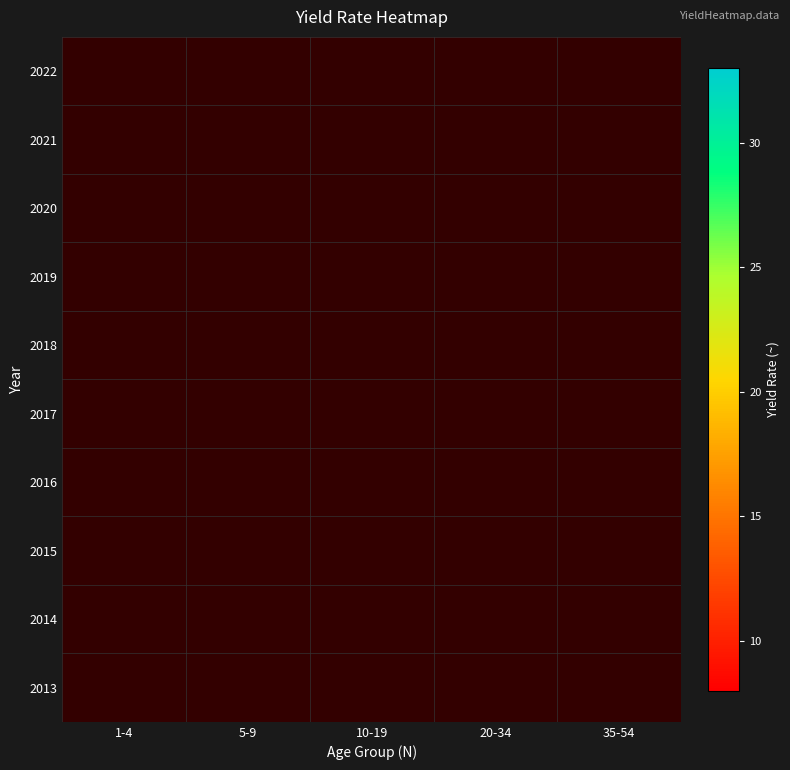

Which label corresponds to the largest value in the chart?

1-4